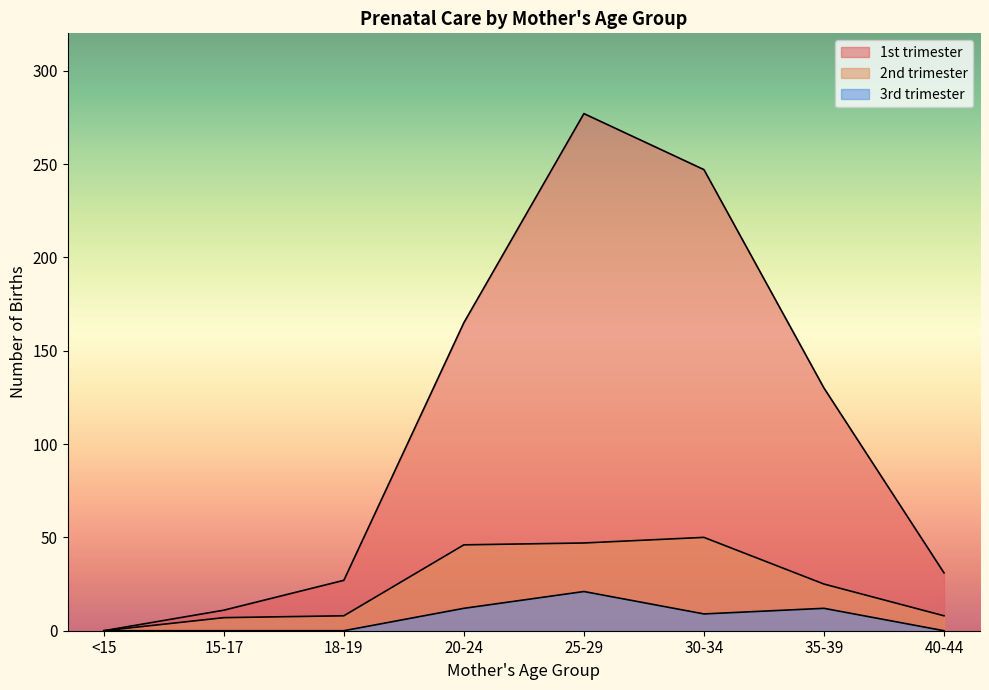

Which series has the largest total across all categories?

1st trimester